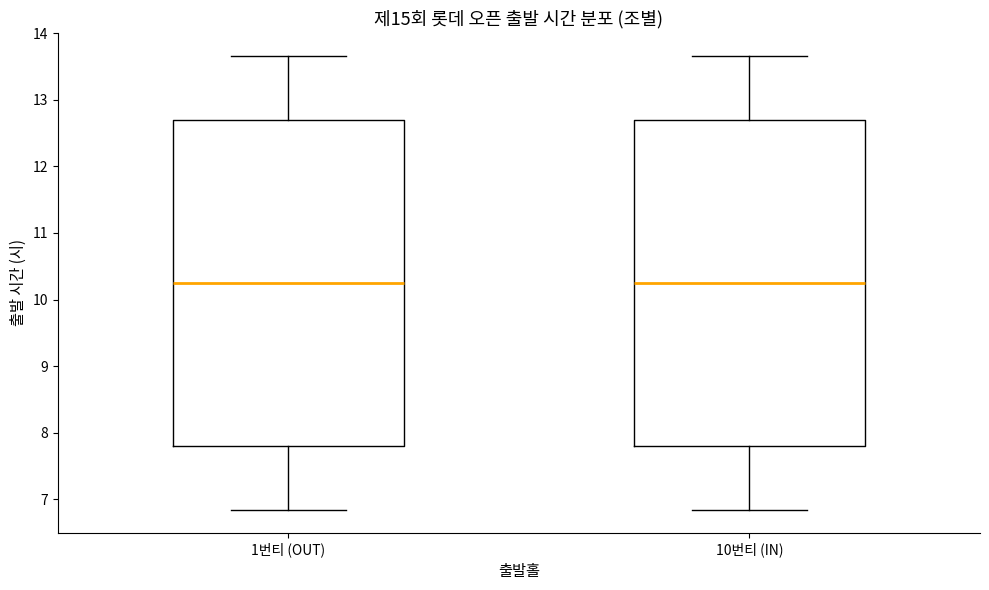

Reading left to right, read every box against the y-axis: the position of its median line, the range the box covers, and the ends of its whiskers. The values are not printed on the chart, so give them approximately, as read against the axis.

1번티 (OUT): median 10.3, box 7.8 to 12.7, whiskers 6.8 to 13.7
10번티 (IN): median 10.3, box 7.8 to 12.7, whiskers 6.8 to 13.7